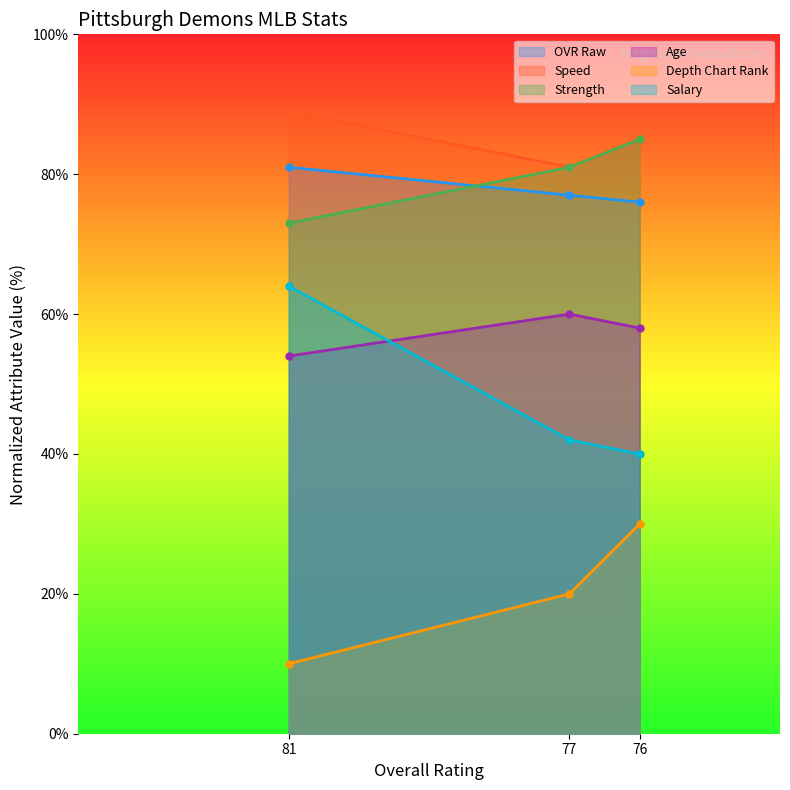

What is the minimum value shown in the chart?

10